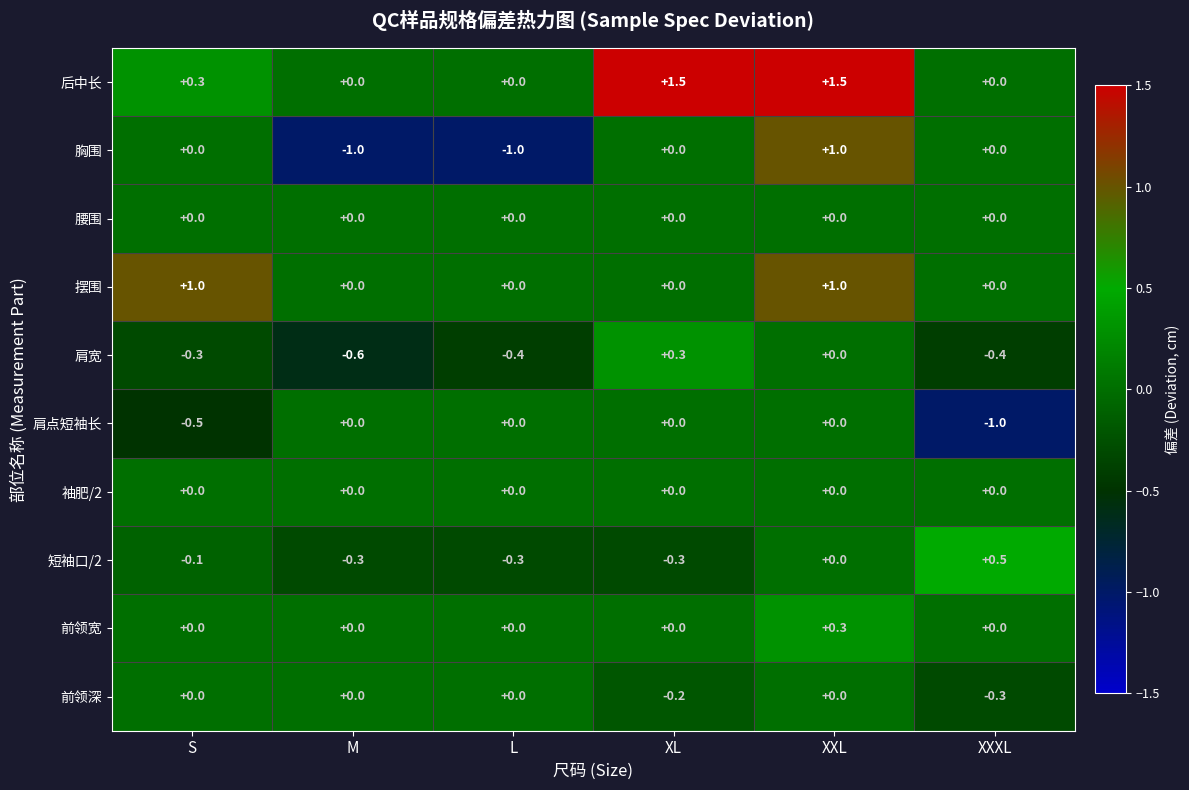

What is the total value across all series at XXL?

3.8